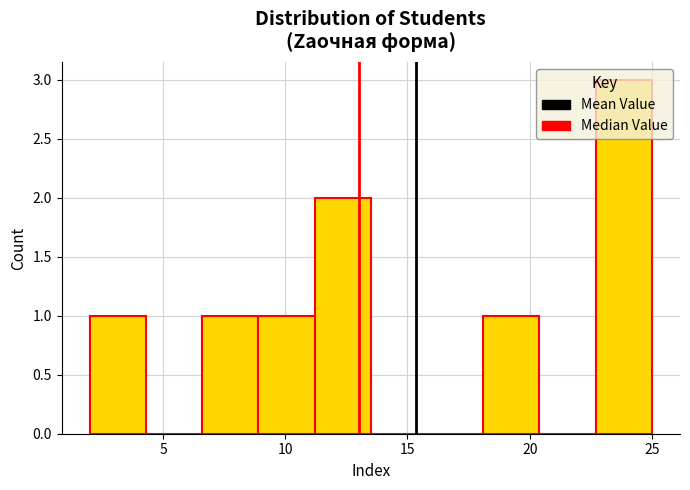

How tall is the bar that spans 18.1 to 20.4 on the x-axis? Neither the bar edges nor the heights are printed on the chart, so give them approximately, as read against the axes.

1